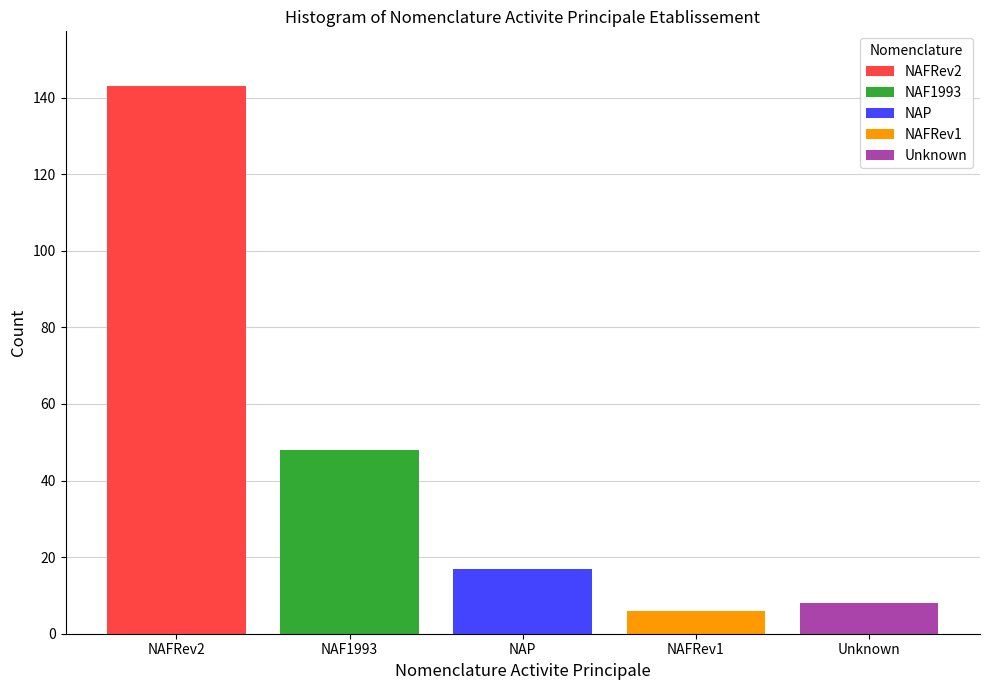

List the labels in order of NAF1993 value, smallest first.

NAP